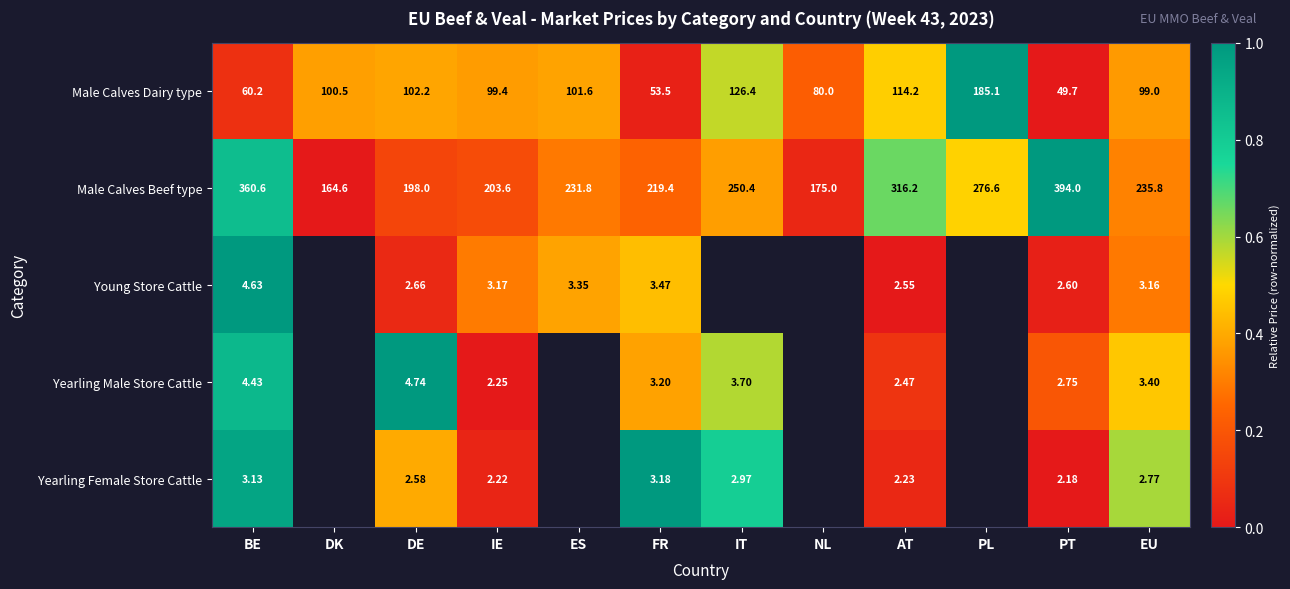

Which has a higher value, PL or IT?

PL